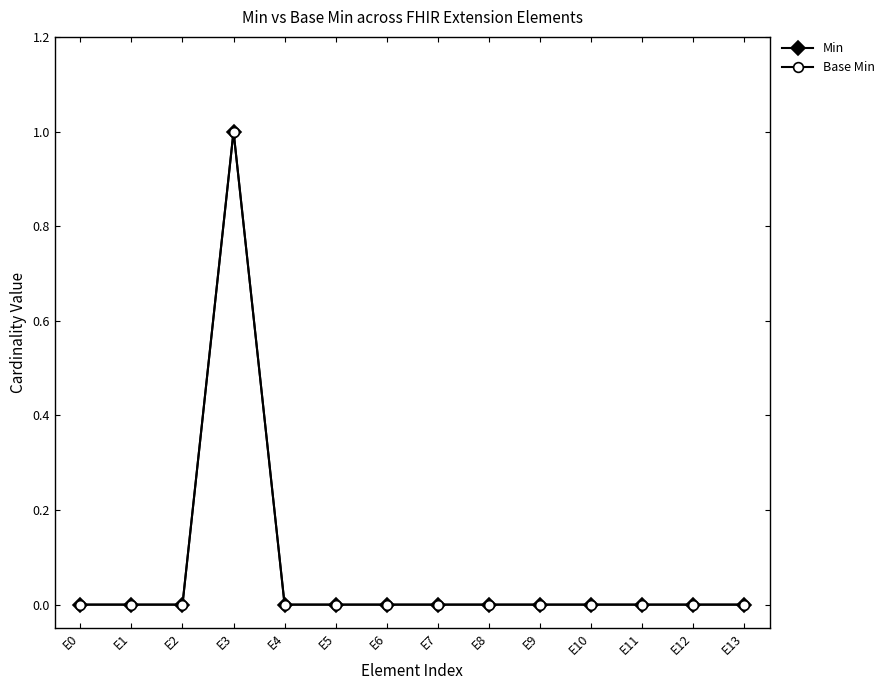

True or false: Base Min and Min cross at least once.

False